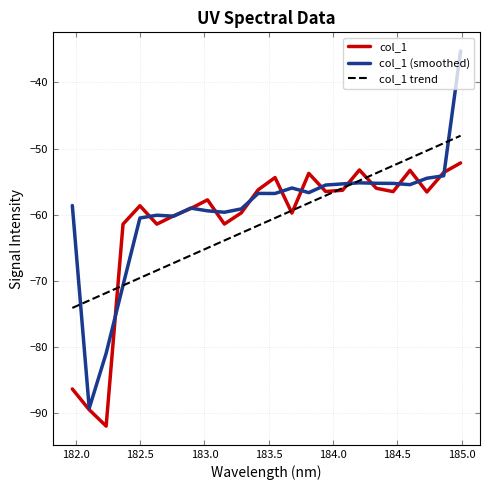

Rank the series by their maximum value, from highest to lowest.

col_1 (smoothed), col_1 trend, col_1